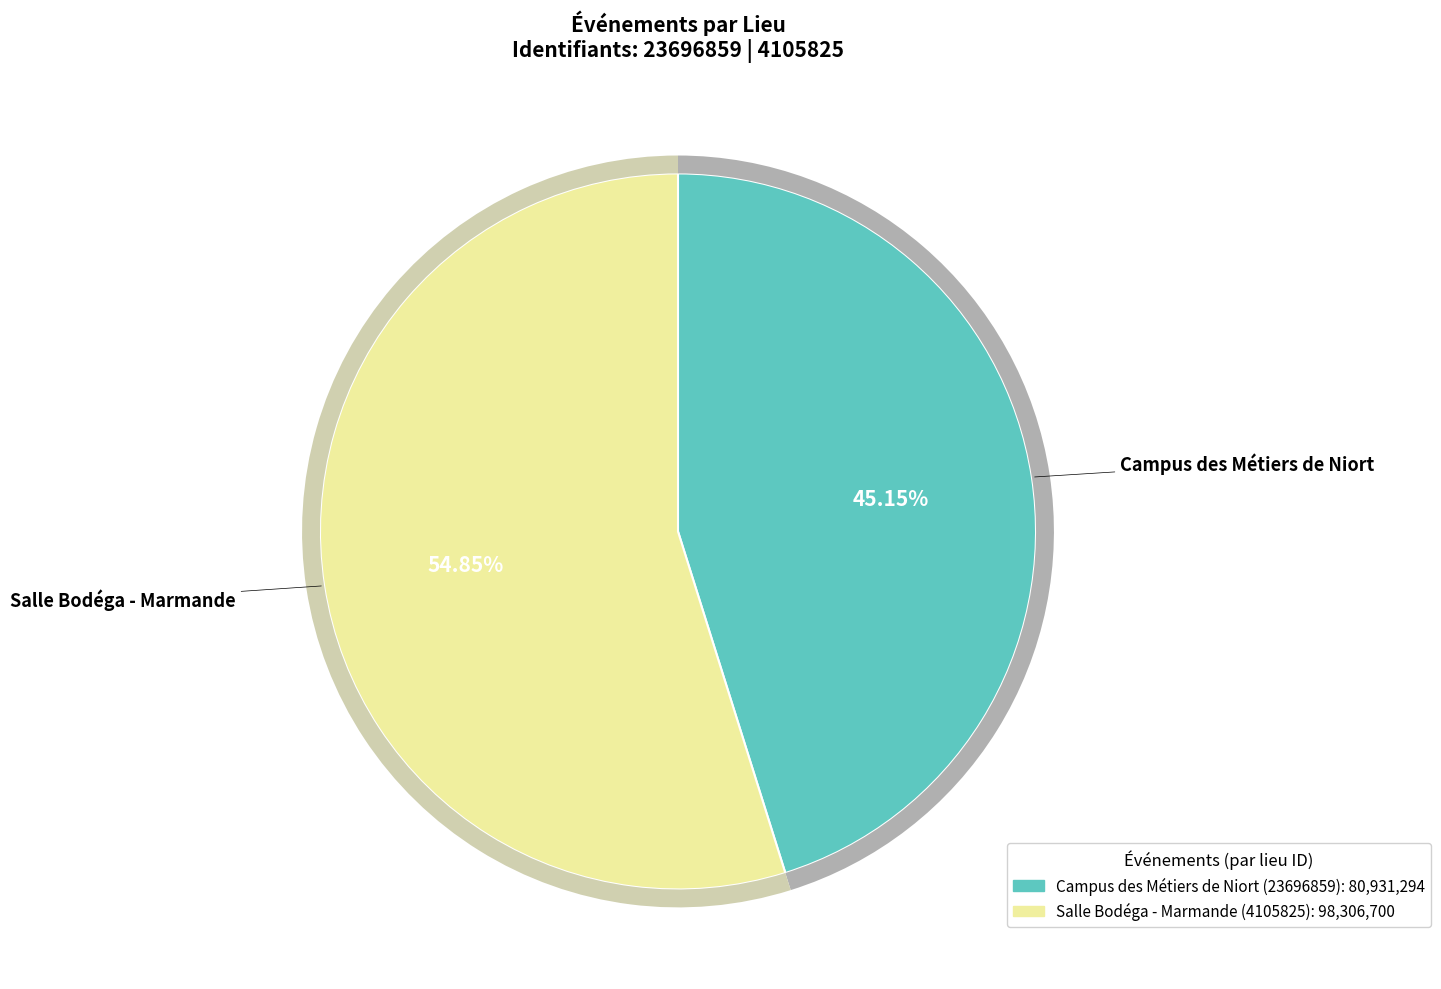

What is the majority slice?

Salle Bodéga - Marmande (4105825)